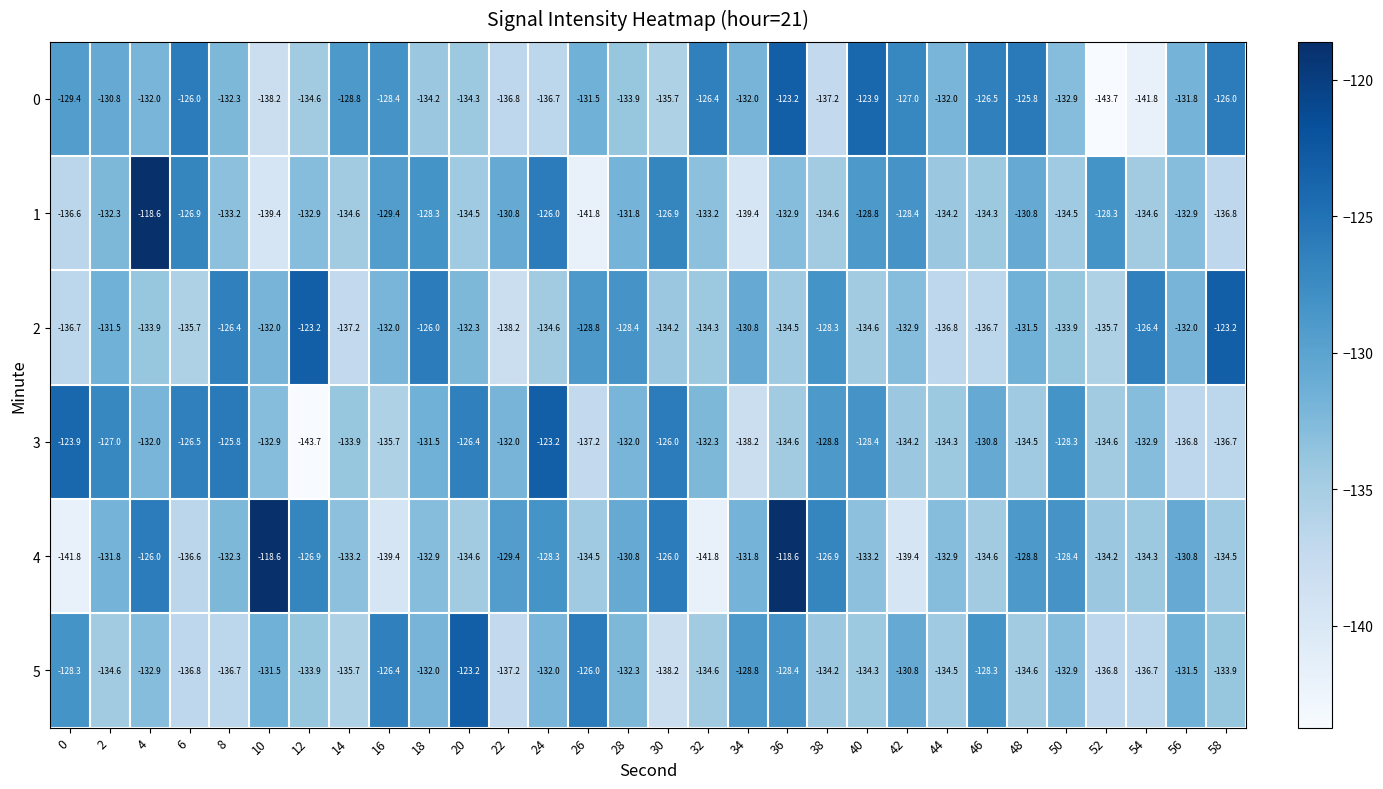

How many series are shown in this chart?

6